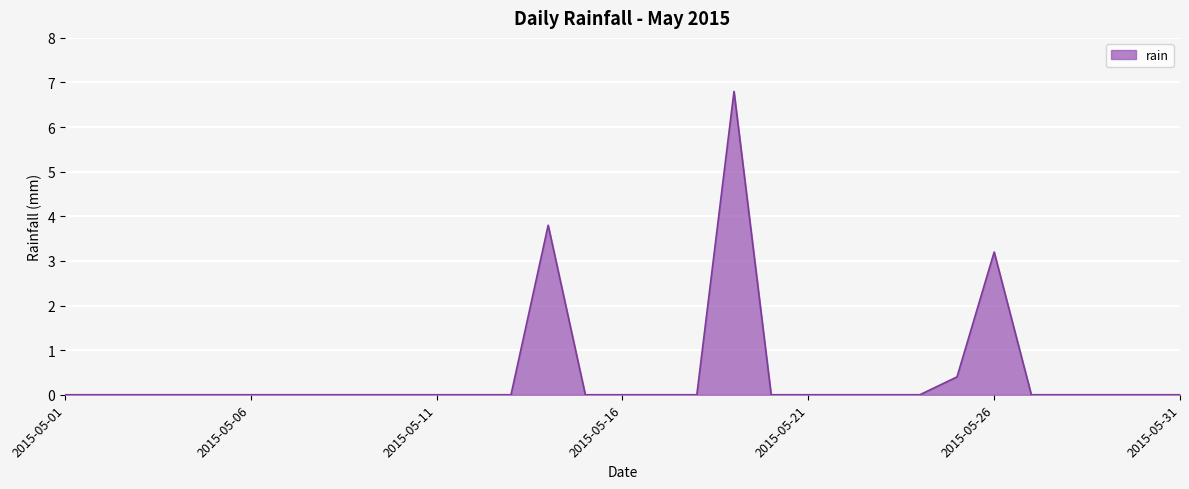

At which category does the chart reach its peak across all series?

2015-05-19